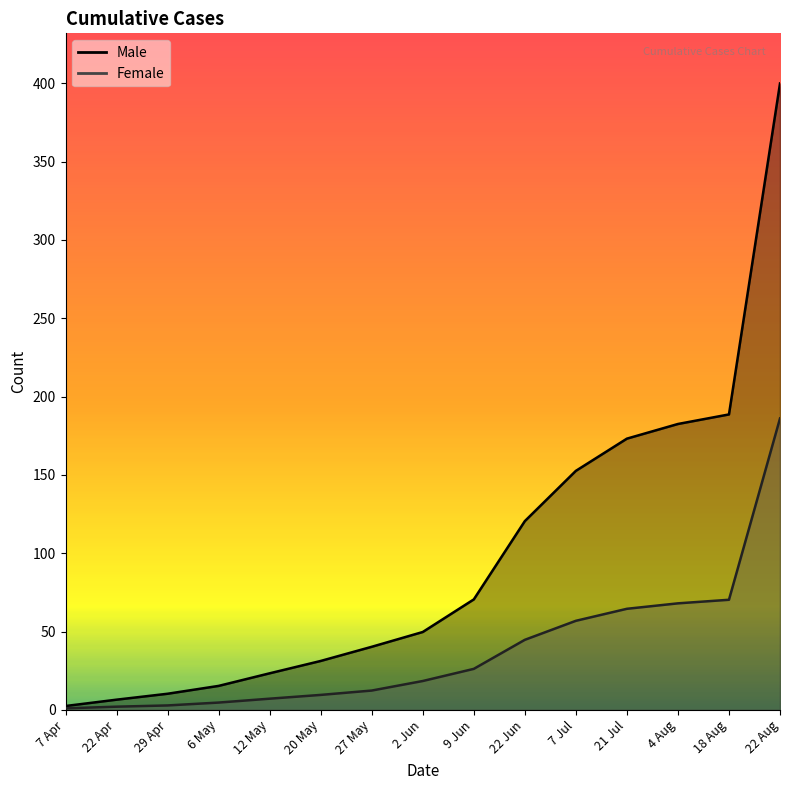

What is the difference between the maximum and minimum values in the Female series?

185.0